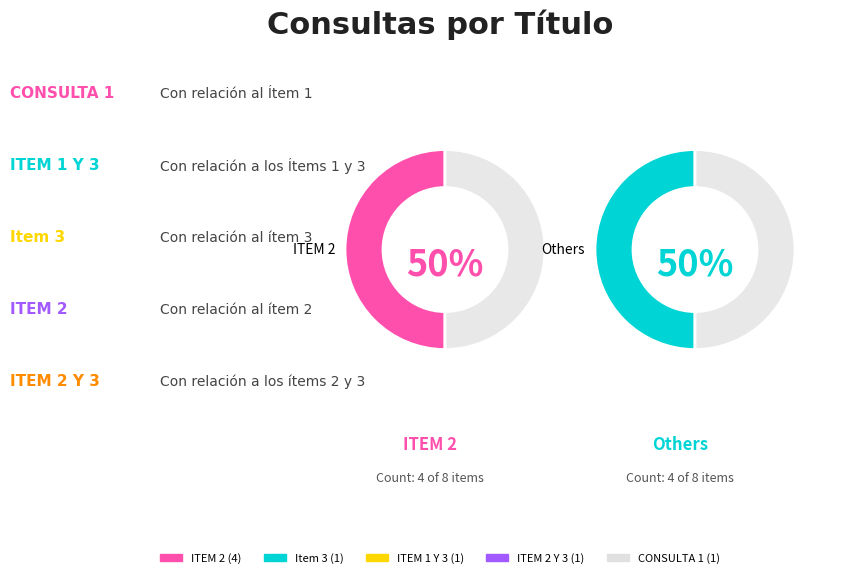

To the nearest percent, what is the average slice percentage?

20%